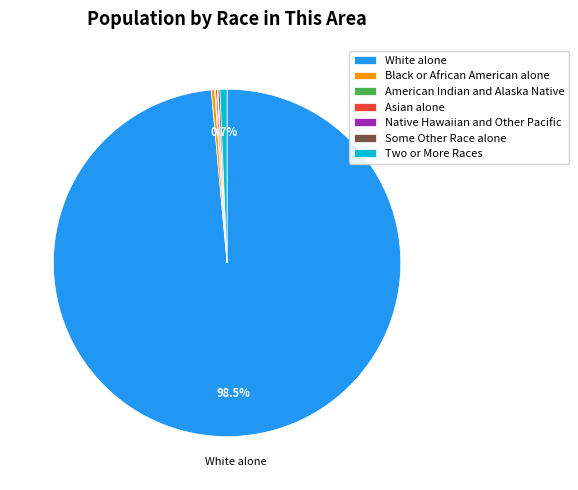

Which category has the biggest portion of the pie?

White alone